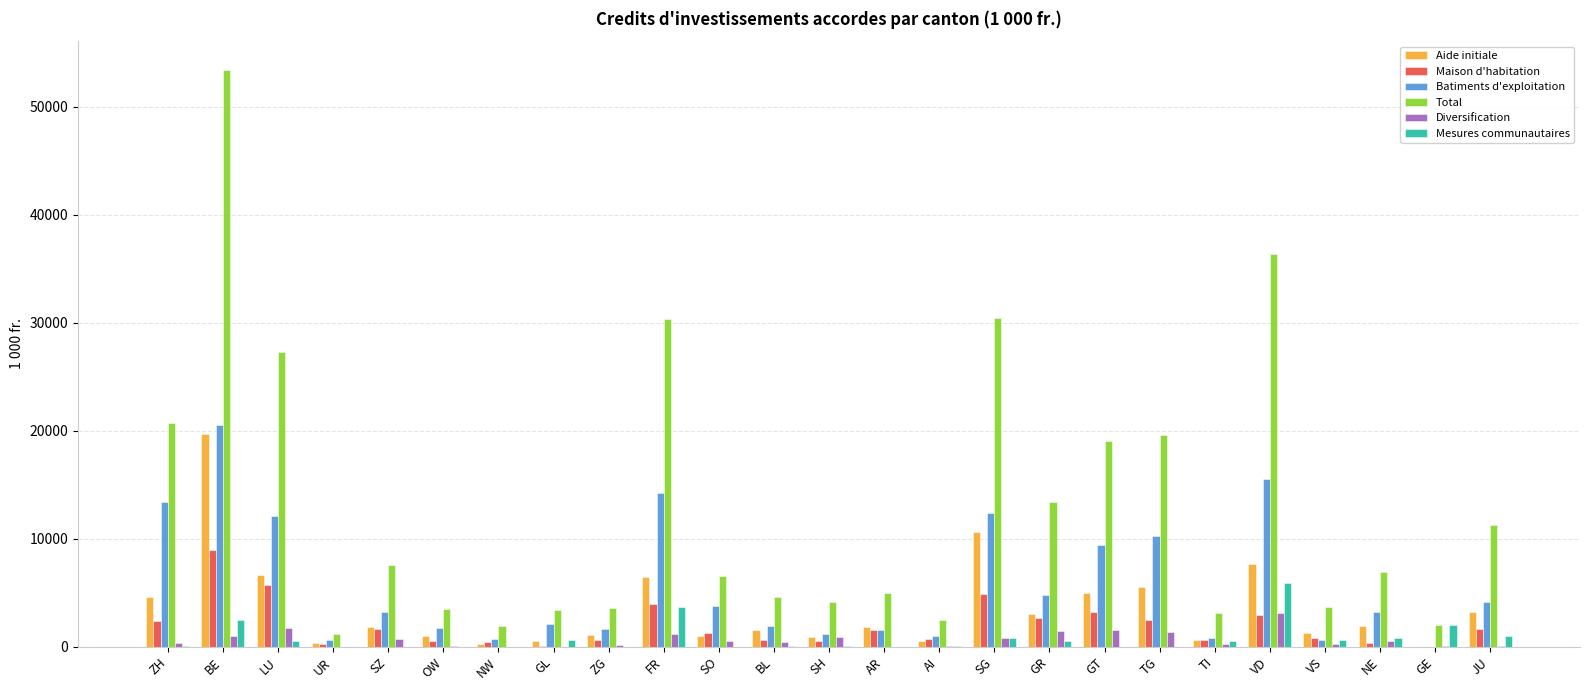

Is the value of Maison d'habitation at LU greater than the value of Diversification at NW?

Yes